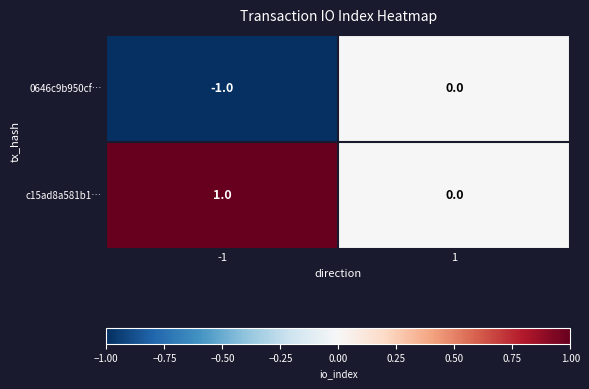

Is it true that c15ad8a581b1… equals 1 at -1?

True